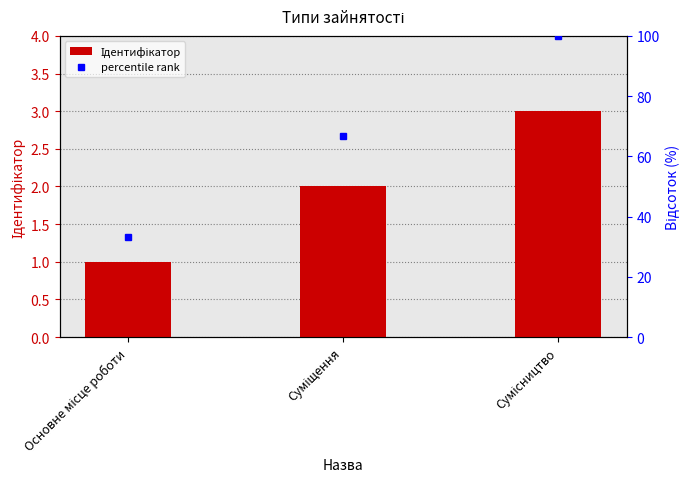

Rank the series by their maximum value, from lowest to highest.

Ідентифікатор, percentile rank